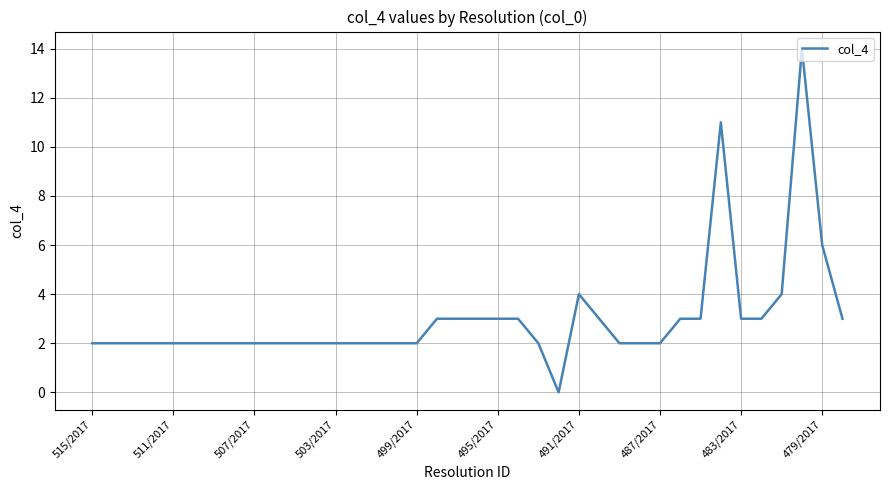

What is the difference between the maximum and minimum values?

14